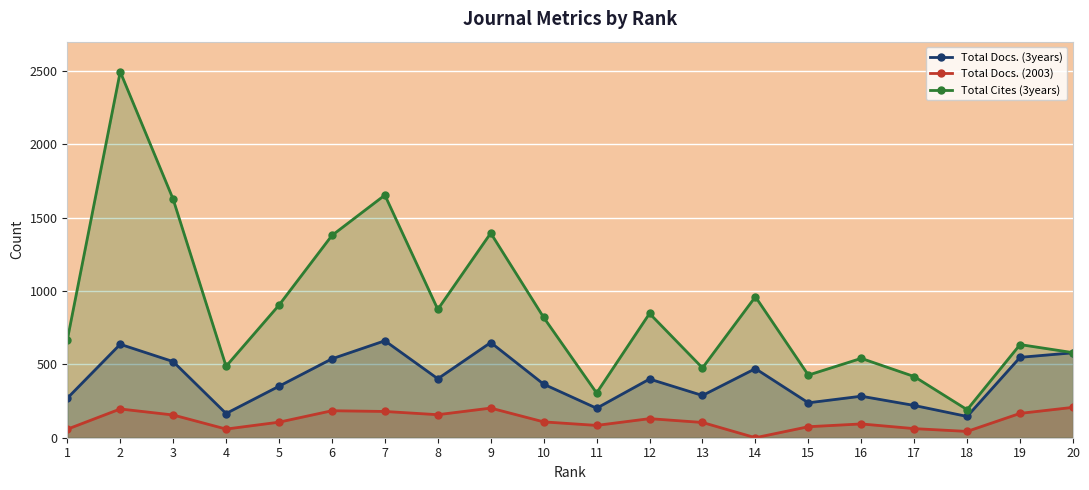

At which label does Total Docs. (2003) first exceed 108?

2